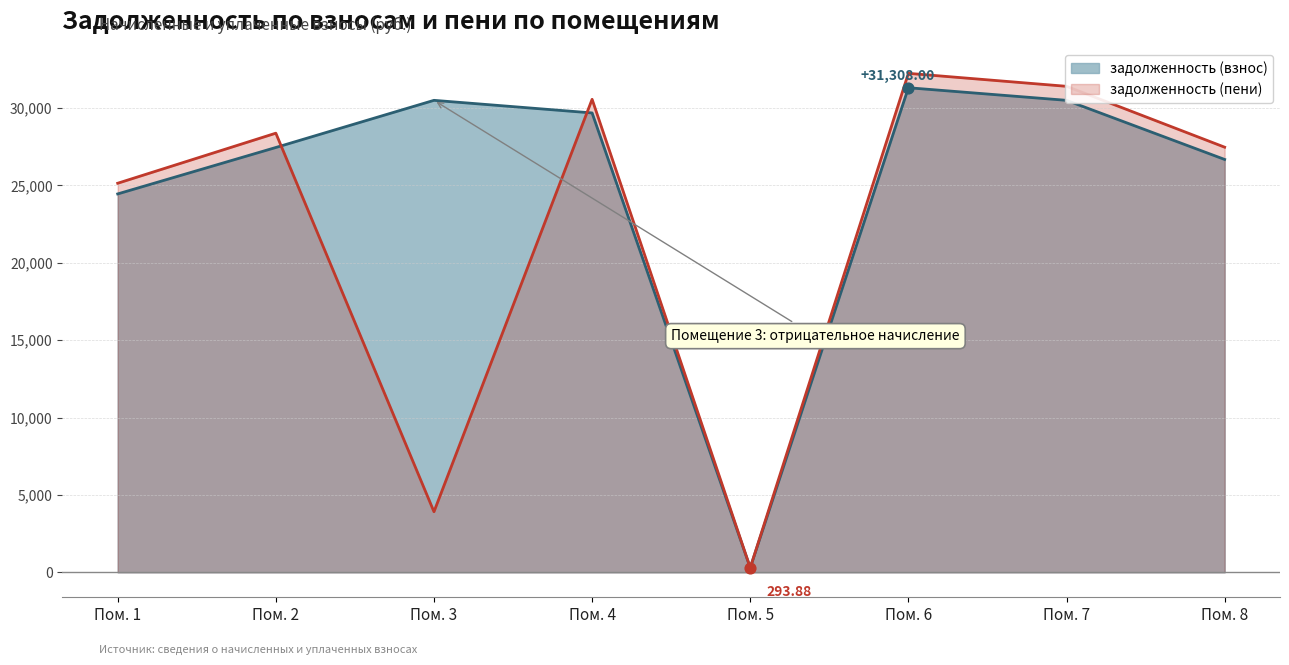

At how many categories does at least one series exceed 12347?

7